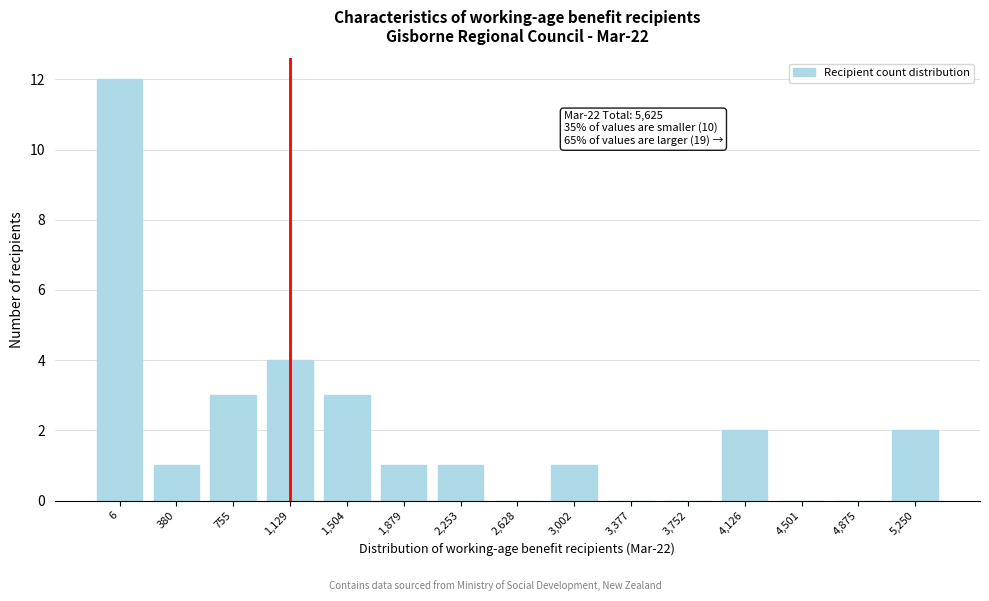

Reading left to right, list all the values displayed in this chart.

6=12	380=1	755=3	1,129=4	1,504=3	1,879=1	2,253=1	2,628=0	3,002=1	3,377=0	3,752=0	4,126=2	4,501=0	4,875=0	5,250=2